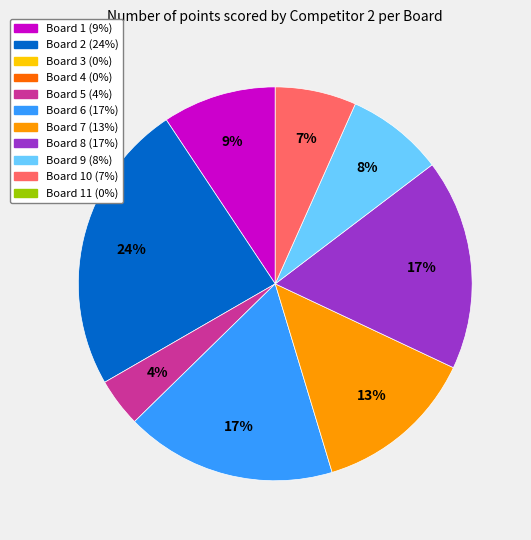

Is there any slice that represents more than half of the pie?

No